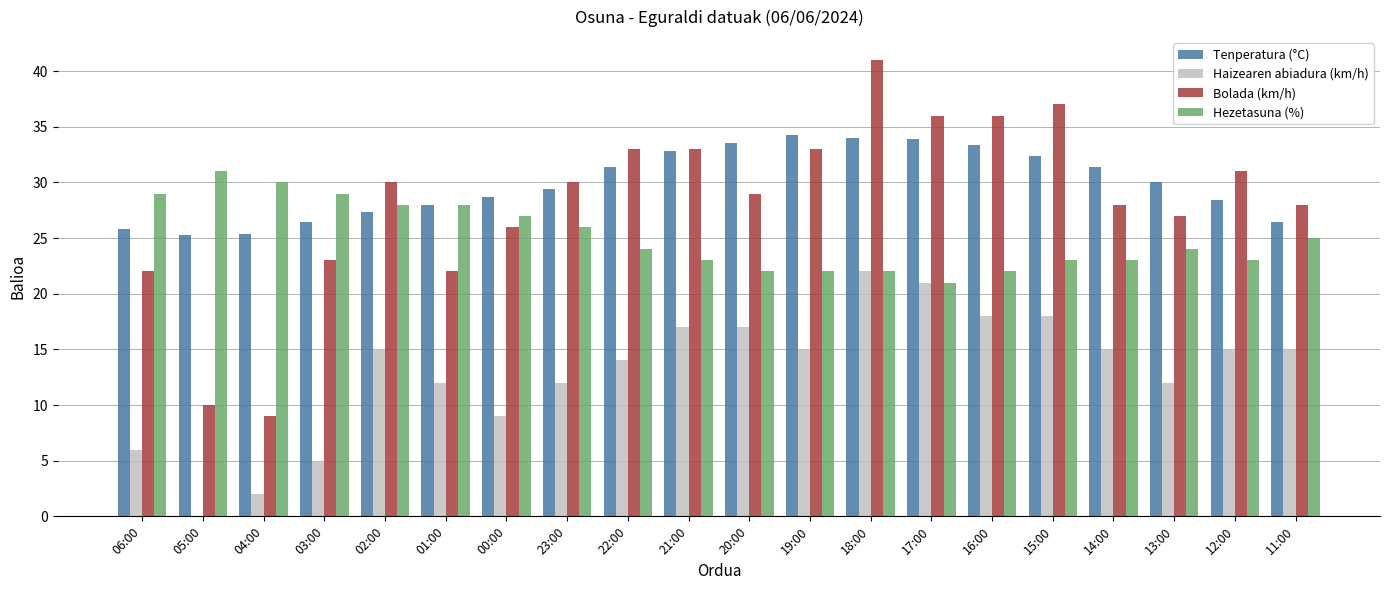

True or false: Bolada (km/h) has a value of 8.6 at 12:00.

False